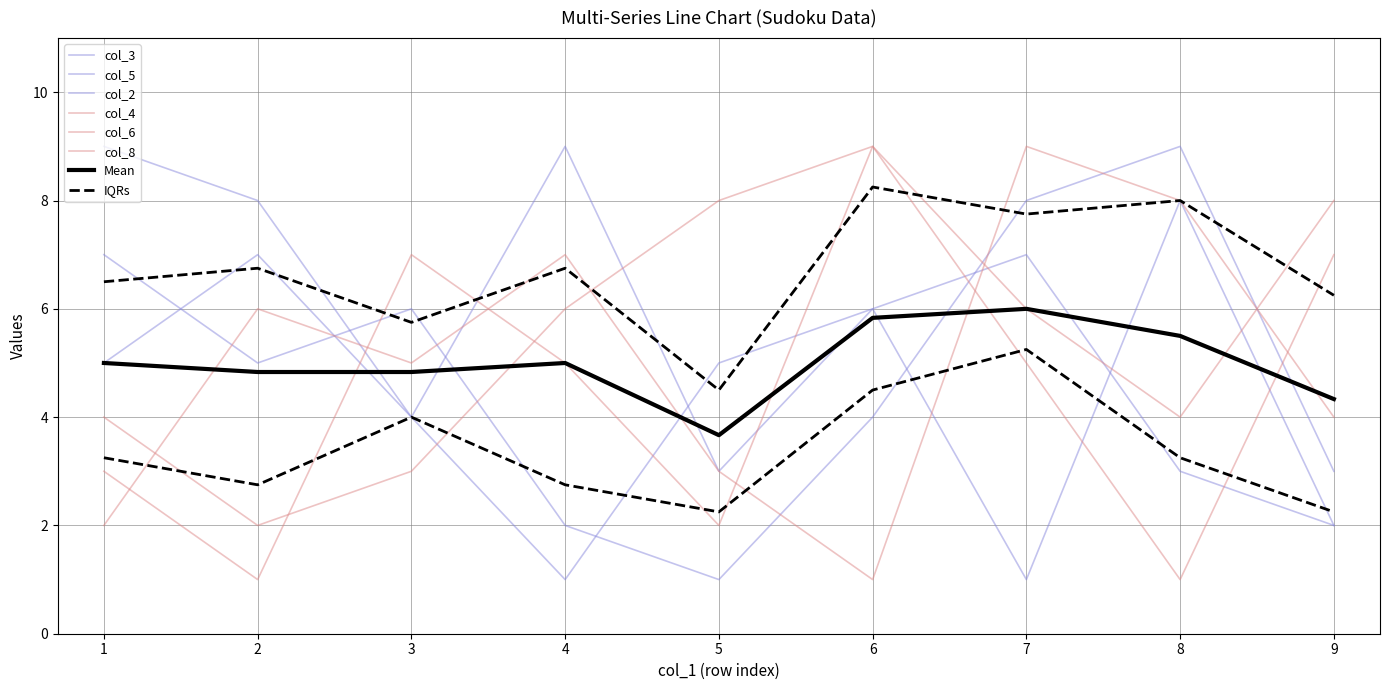

Reading left to right, what are all the values shown in this chart?

col_3: 1=9	2=8	3=4	4=1	5=5	6=6	7=7	8=3	9=2
col_5: 1=7	2=5	3=6	4=2	5=1	6=4	7=8	8=9	9=3
col_2: 1=5	2=7	3=4	4=9	5=3	6=6	7=1	8=8	9=2
col_4: 1=4	2=2	3=3	4=6	5=8	6=9	7=5	8=1	9=7
col_6: 1=3	2=1	3=7	4=5	5=2	6=9	7=6	8=4	9=8
col_8: 1=2	2=6	3=5	4=7	5=3	6=1	7=9	8=8	9=4